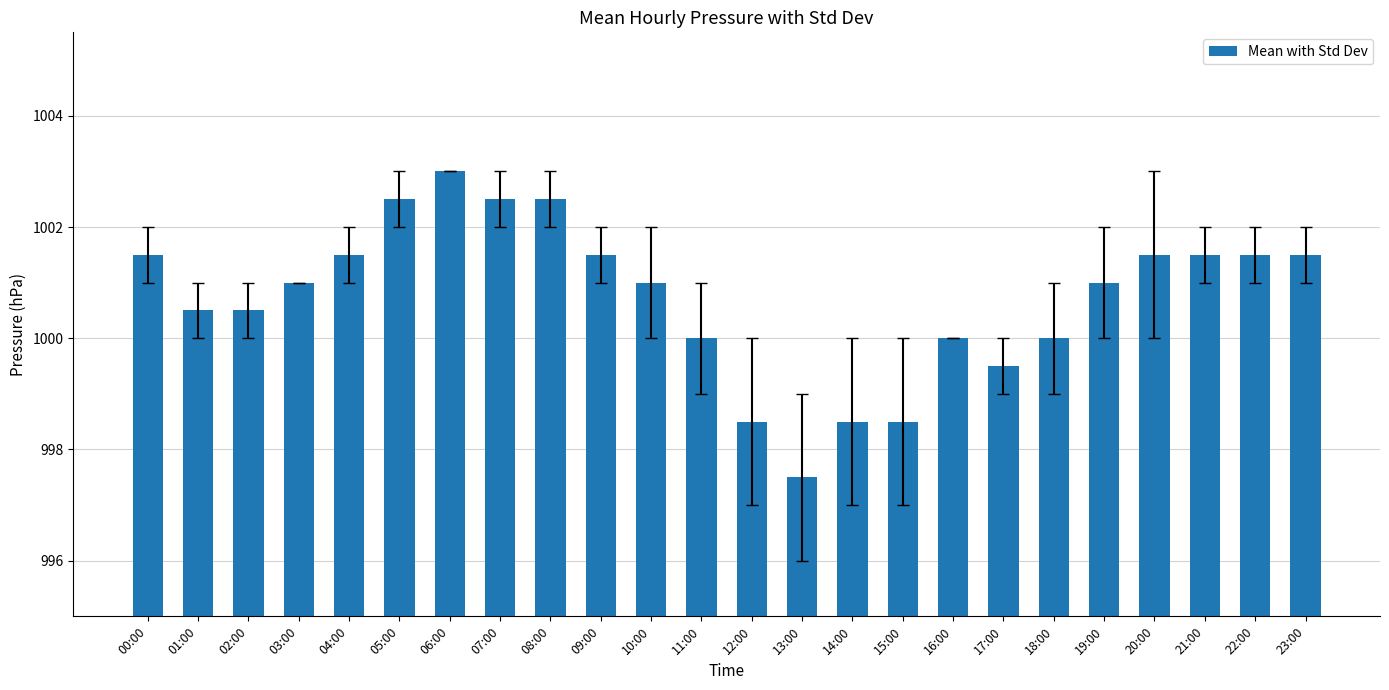

Reading left to right, list all the values displayed in this chart.

00:00=1001.5	01:00=1000.5	02:00=1000.5	03:00=1001.0	04:00=1001.5	05:00=1002.5	06:00=1003.0	07:00=1002.5	08:00=1002.5	09:00=1001.5	10:00=1001.0	11:00=1000.0	12:00=998.5	13:00=997.5	14:00=998.5	15:00=998.5	16:00=1000.0	17:00=999.5	18:00=1000.0	19:00=1001.0	20:00=1001.5	21:00=1001.5	22:00=1001.5	23:00=1001.5